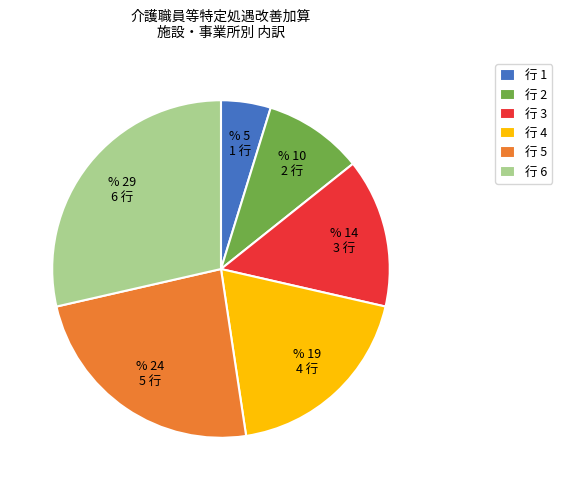

Is there a majority slice in this chart?

No